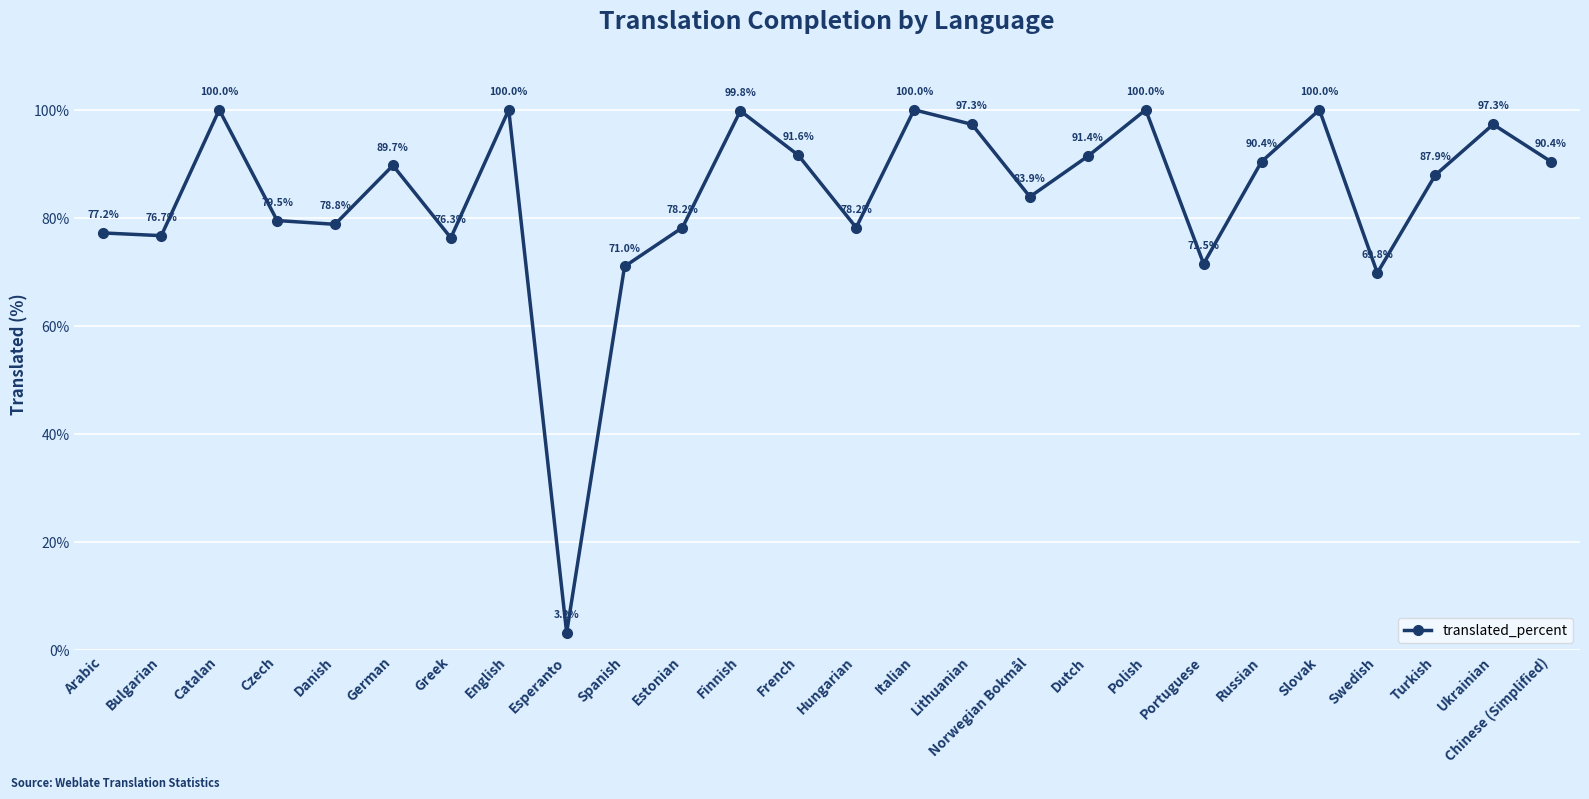

What is the smallest value displayed?

3.2